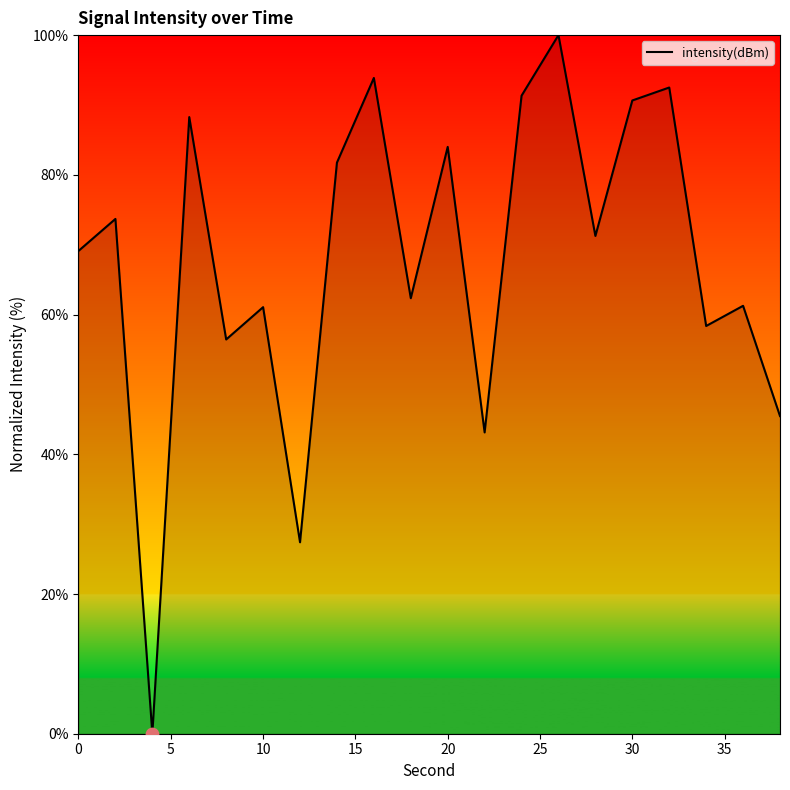

What is the maximum value shown in the chart?

100.0